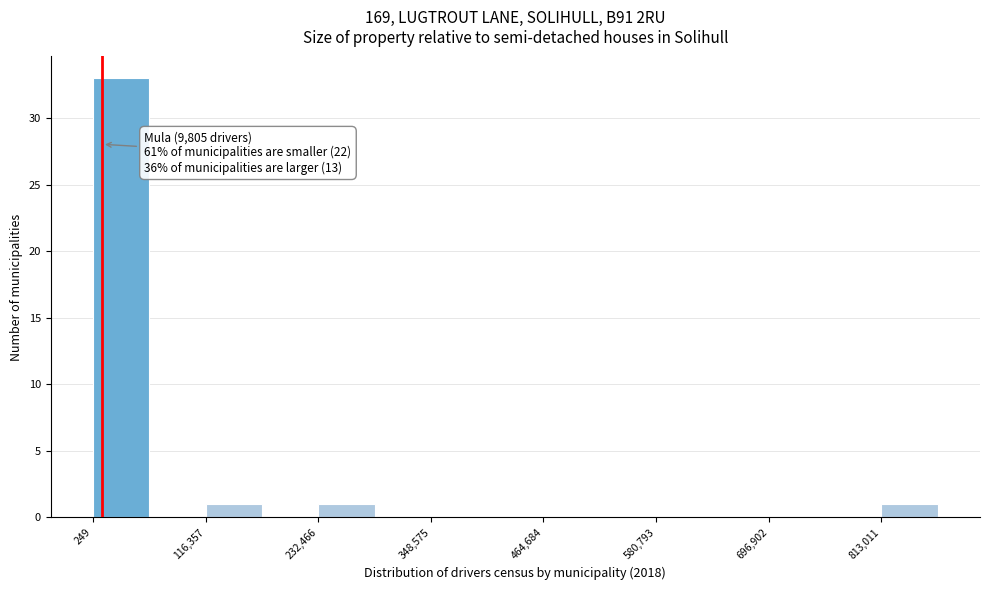

Around what value on the x-axis is the tallest bar? Give the approximate position of its centre, as read against the axis.

20000